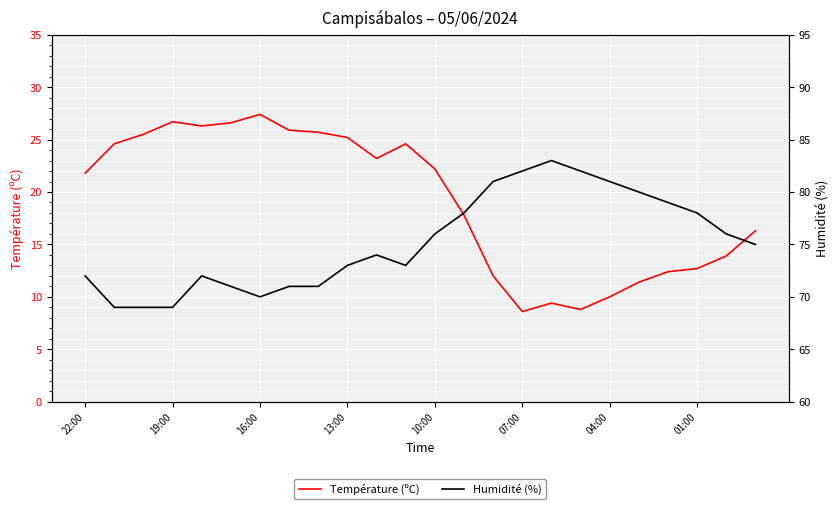

True or false: Humidité (%) and Température (ºC) cross at least once.

False